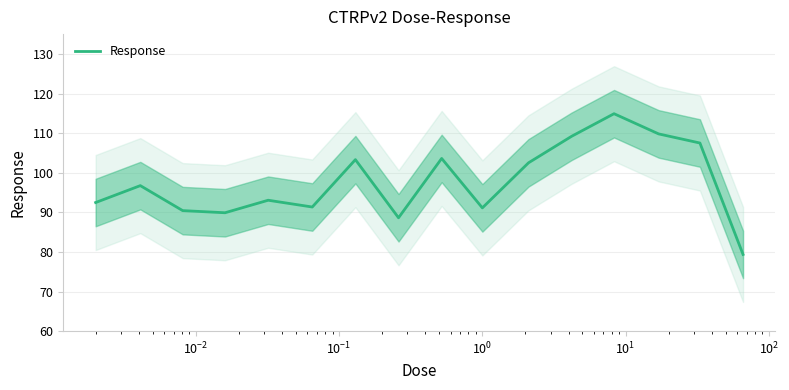

What is the highest value of the Response series?

114.9